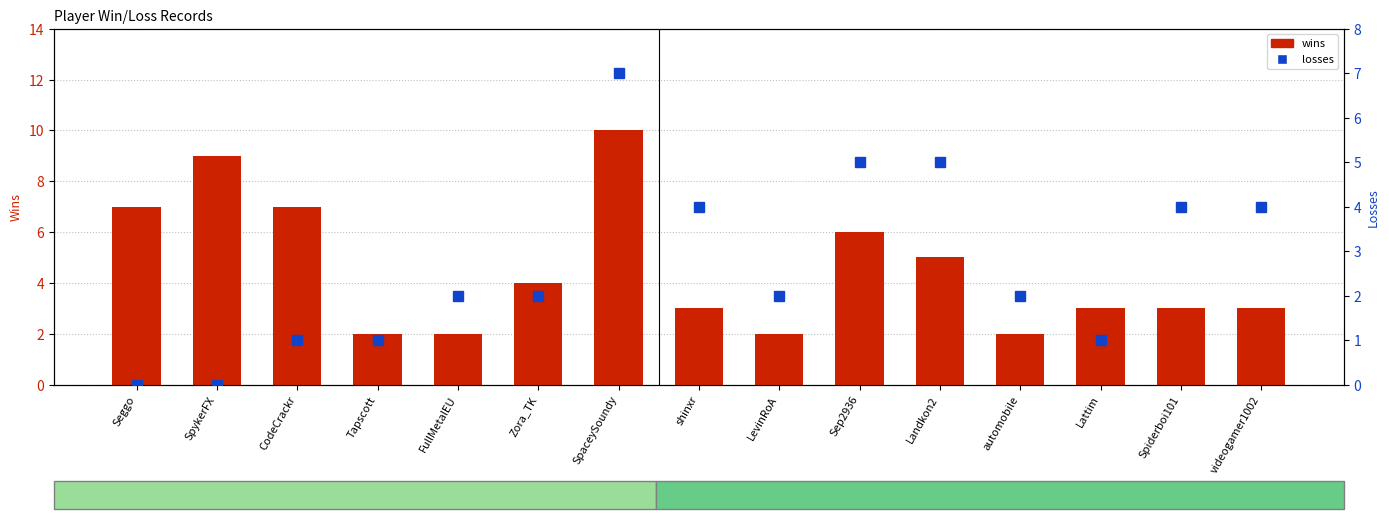

Are the bars horizontal?

No